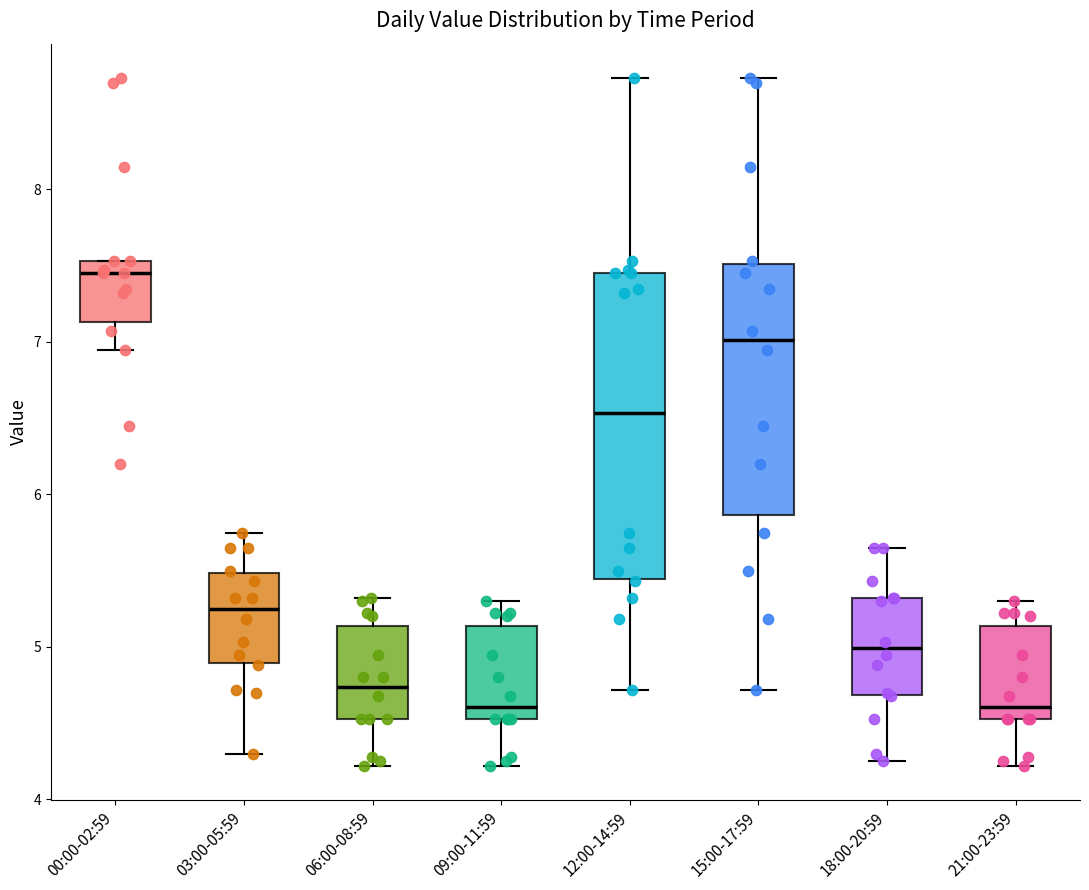

Reading left to right, read every box against the y-axis: the position of its median line, the range the box covers, and the ends of its whiskers. The values are not printed on the chart, so give them approximately, as read against the axis.

00:00-02:59: median 7.5 (just below the box's upper edge), box 7.1 to 7.5, whiskers 7.0 to 7.5
03:00-05:59: median 5.3, box 4.9 to 5.5, whiskers 4.3 to 5.8
06:00-08:59: median 4.7, box 4.5 to 5.1, whiskers 4.2 to 5.3
09:00-11:59: median 4.6, box 4.5 to 5.1, whiskers 4.2 to 5.3
12:00-14:59: median 6.5, box 5.4 to 7.5, whiskers 4.7 to 8.7
15:00-17:59: median 7.0, box 5.9 to 7.5, whiskers 4.7 to 8.7
18:00-20:59: median 5.0, box 4.7 to 5.3, whiskers 4.3 to 5.7
21:00-23:59: median 4.6, box 4.5 to 5.1, whiskers 4.2 to 5.3